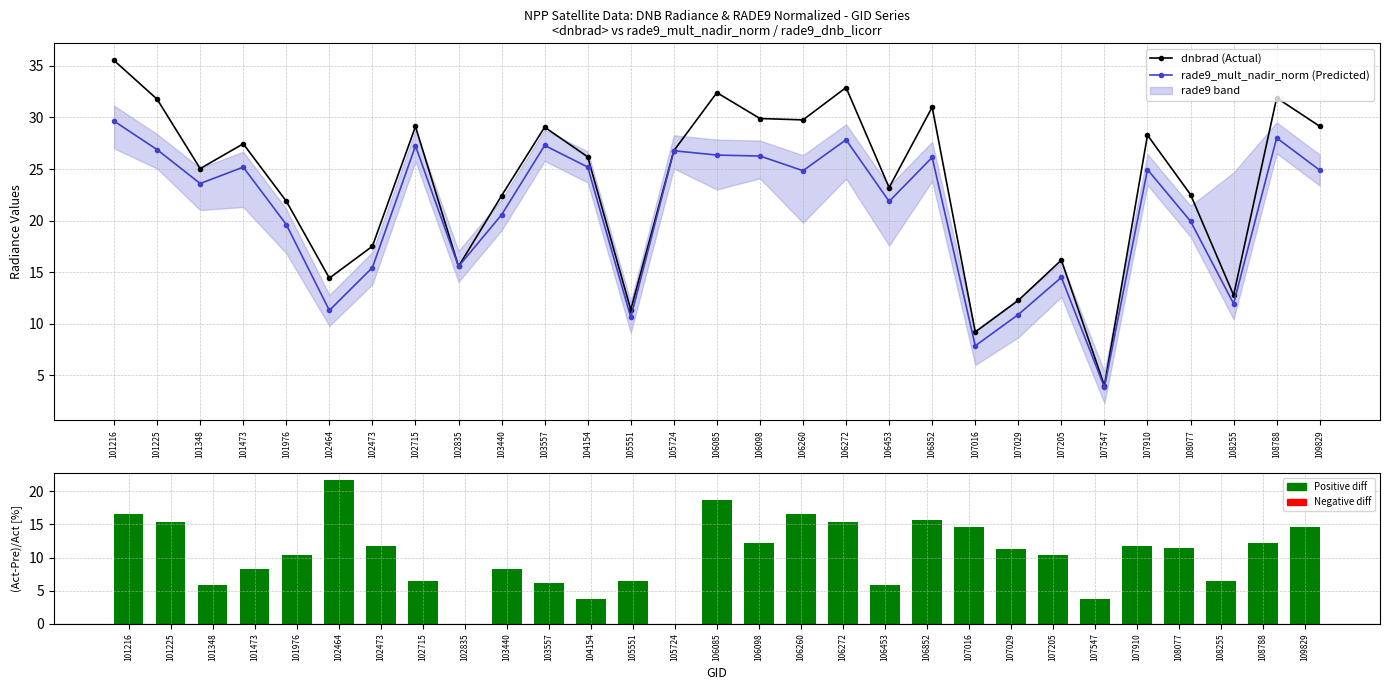

At 106272, list the series in order from smallest to largest.

(dnbrad - rade9_mult)/dnbrad [%], rade9_mult_nadir_norm (Predicted), dnbrad (Actual)